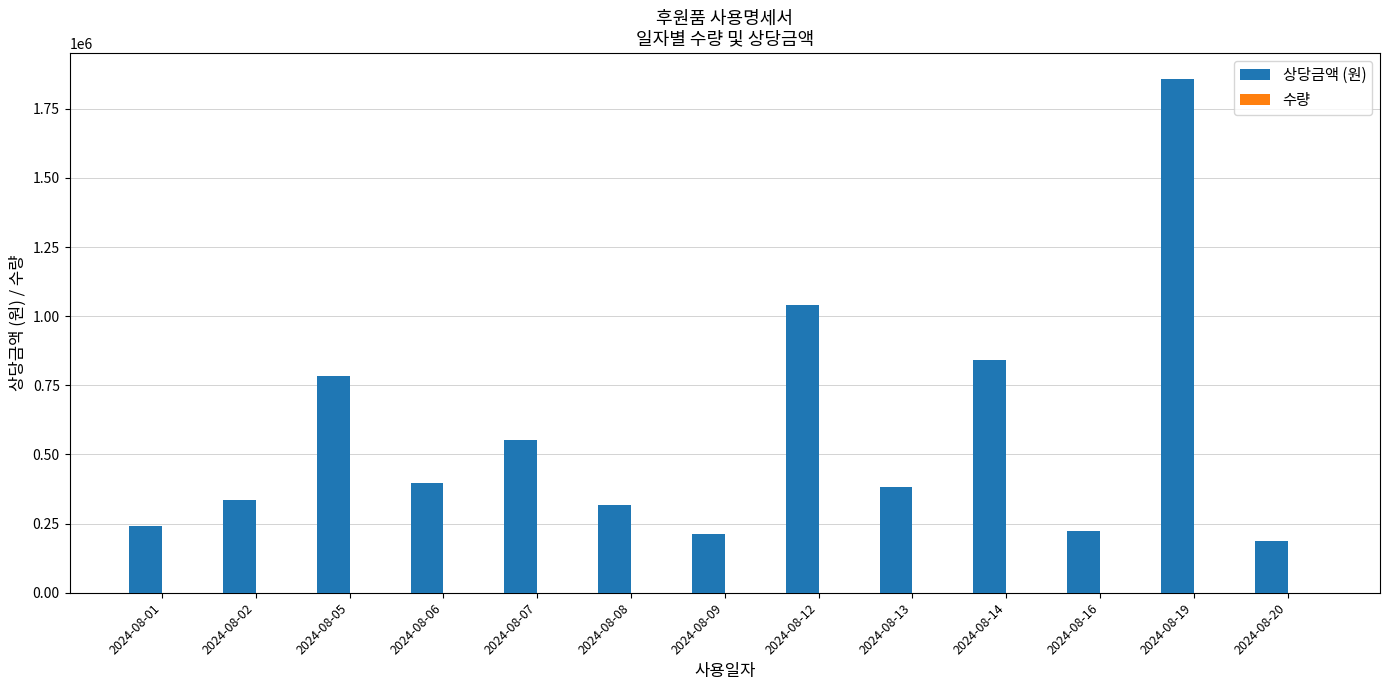

The value of 상당금액 (원) at 2024-08-06 is 542802. True or false?

False